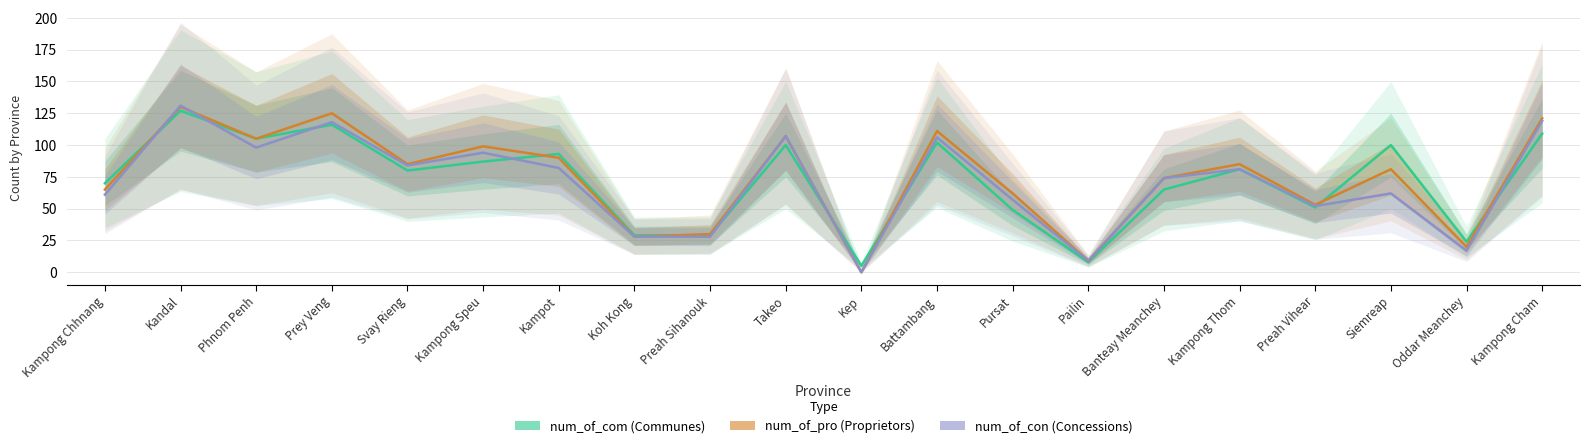

What is the sum of the num_of_con values at Kampong Thom and Preah Vihear?

133